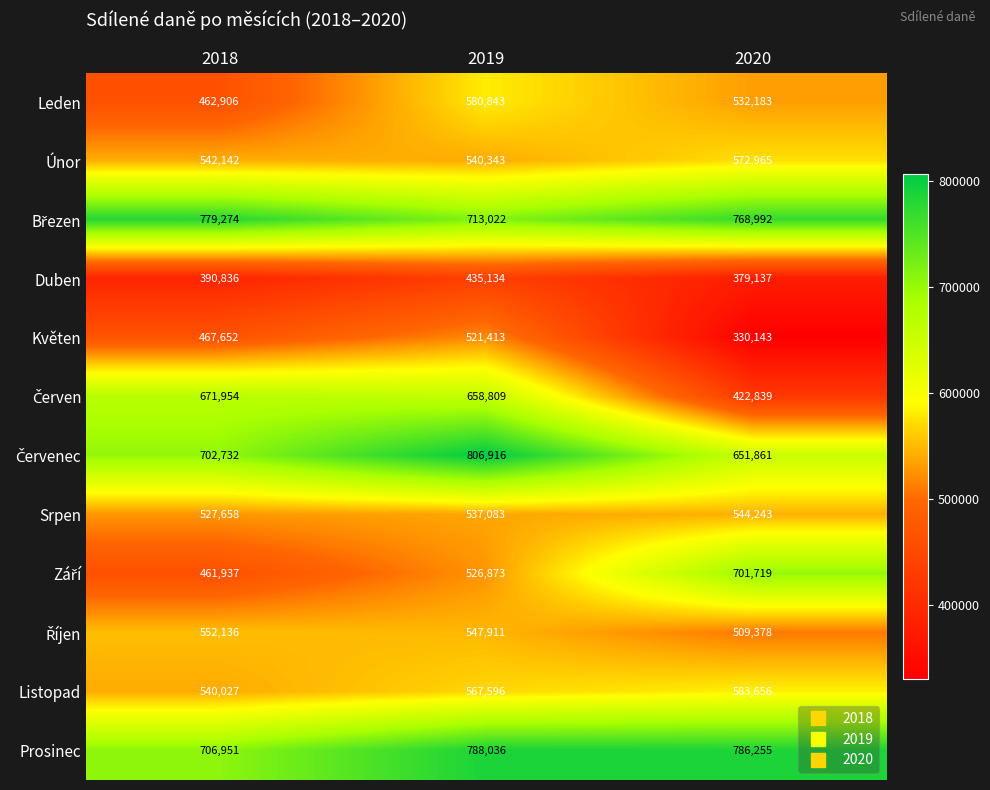

Which series has the largest total across all categories?

Prosinec